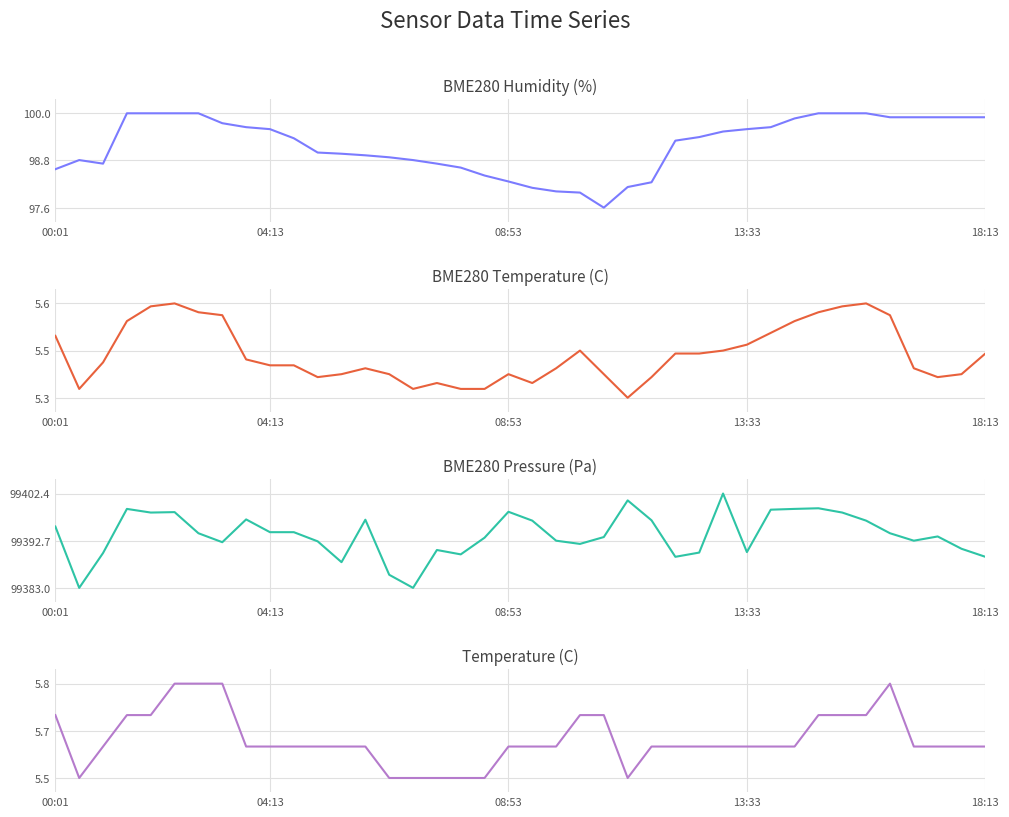

Does the chart display data point markers on the line(s)?

No